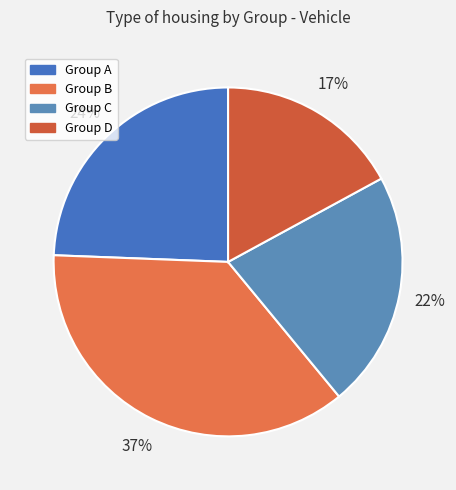

Count the number of slices in the pie.

4